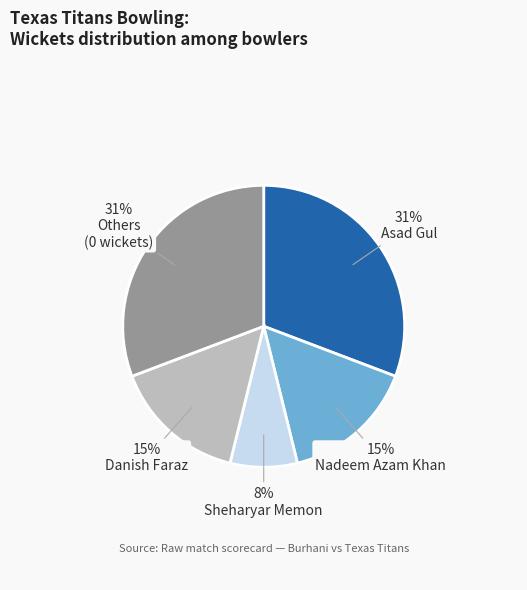

Is there a majority slice in this chart?

No